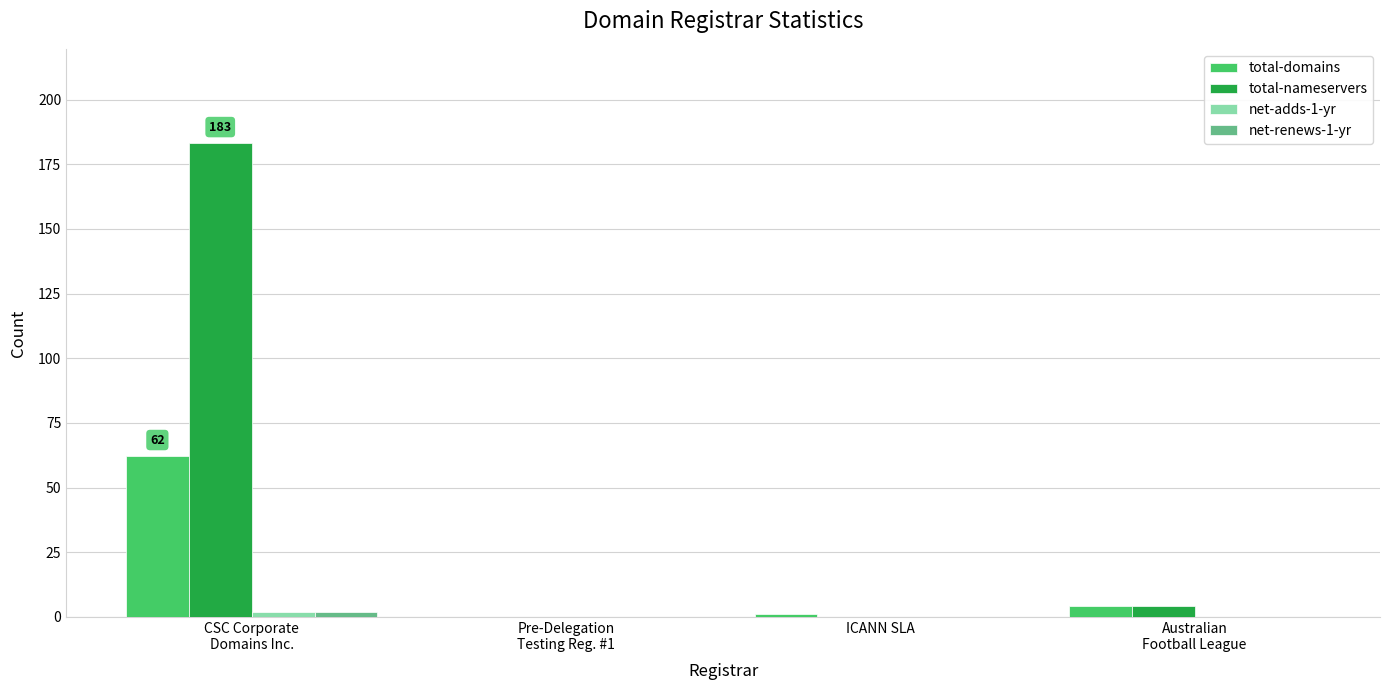

What is the maximum value shown in the chart?

183